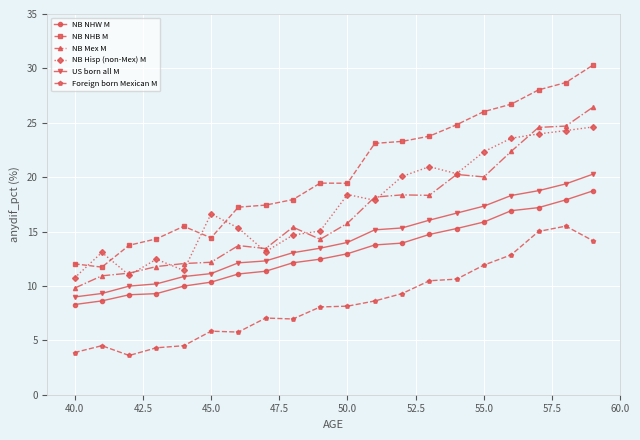

Which series has the largest range (max minus min)?

NB NHB M